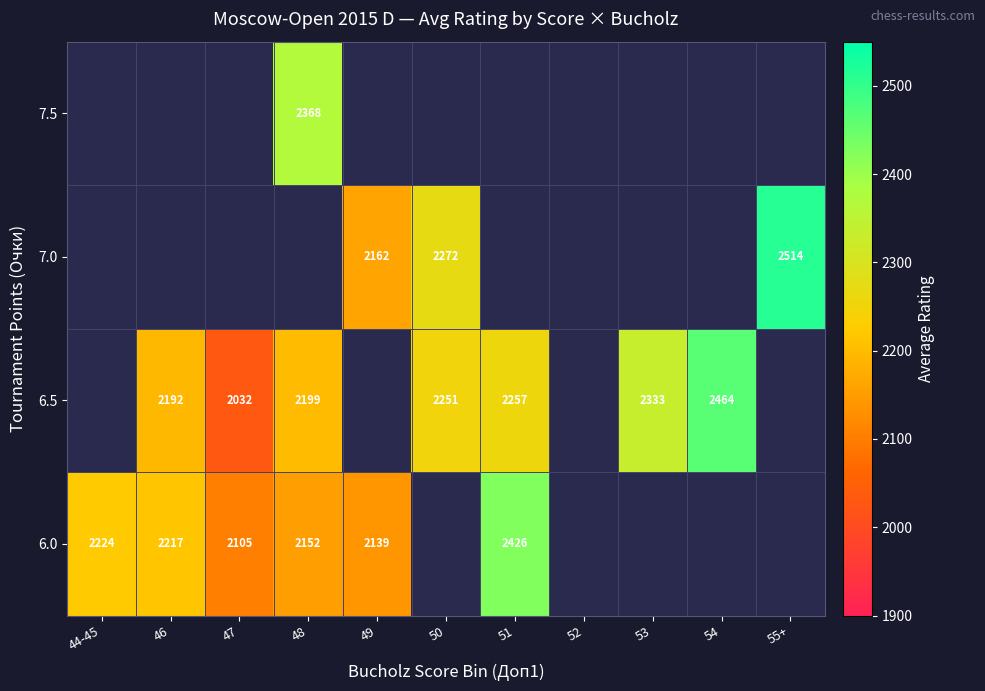

What is the smallest value displayed?

2031.5